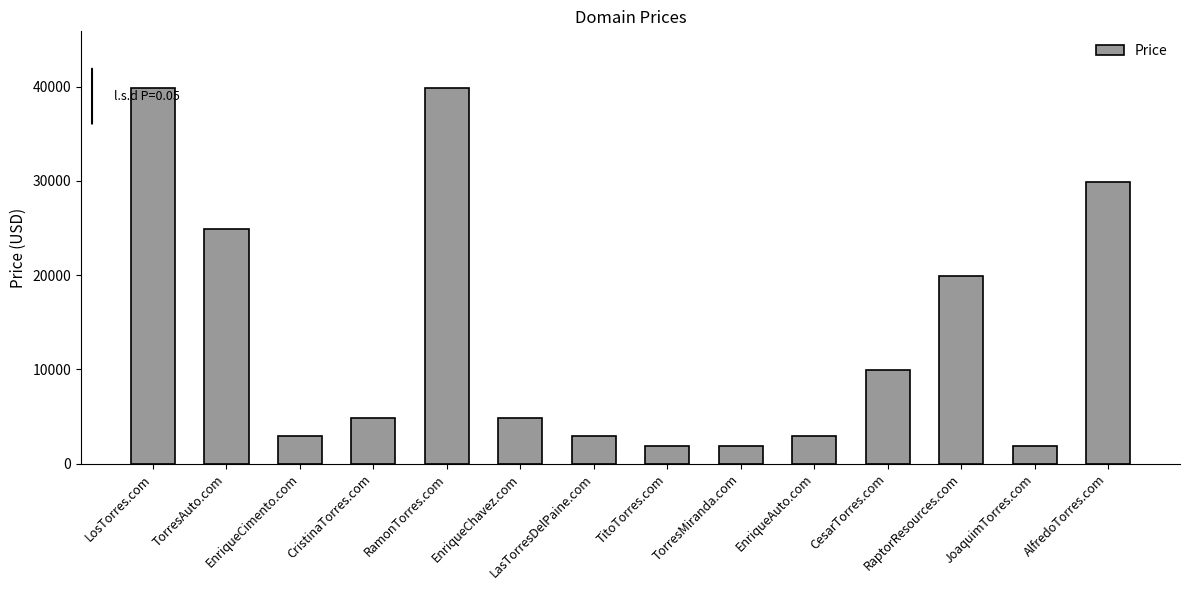

What is the value of the 9th bar from the left?

1888